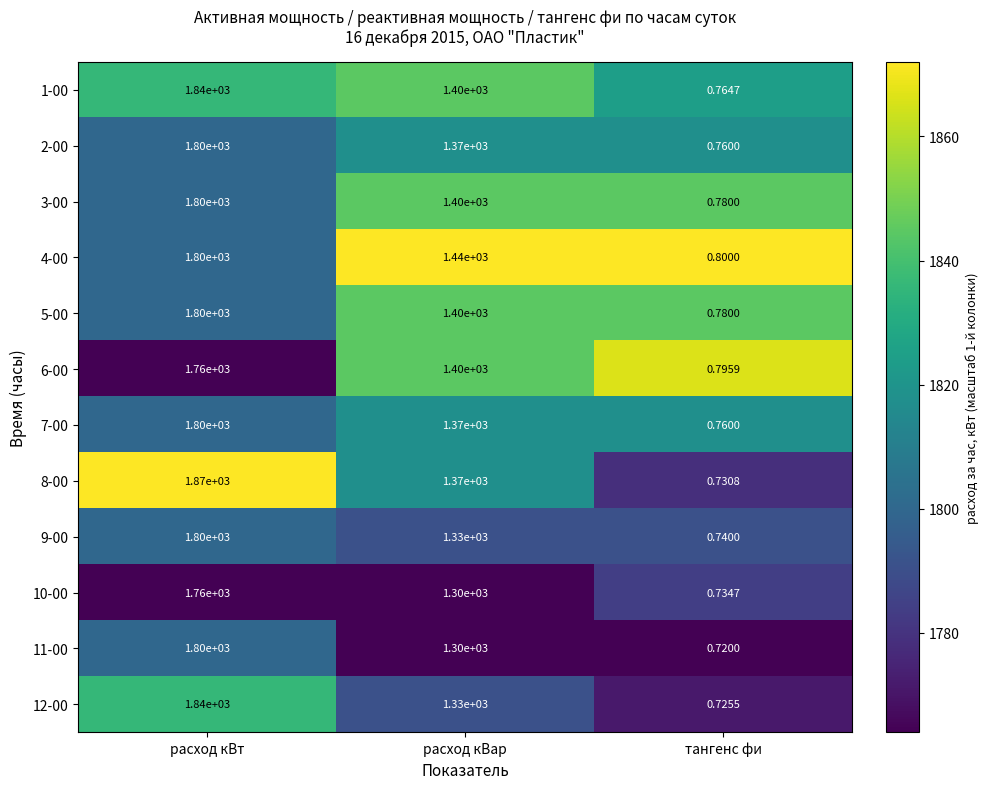

At how many categories does at least one series exceed 0?

3